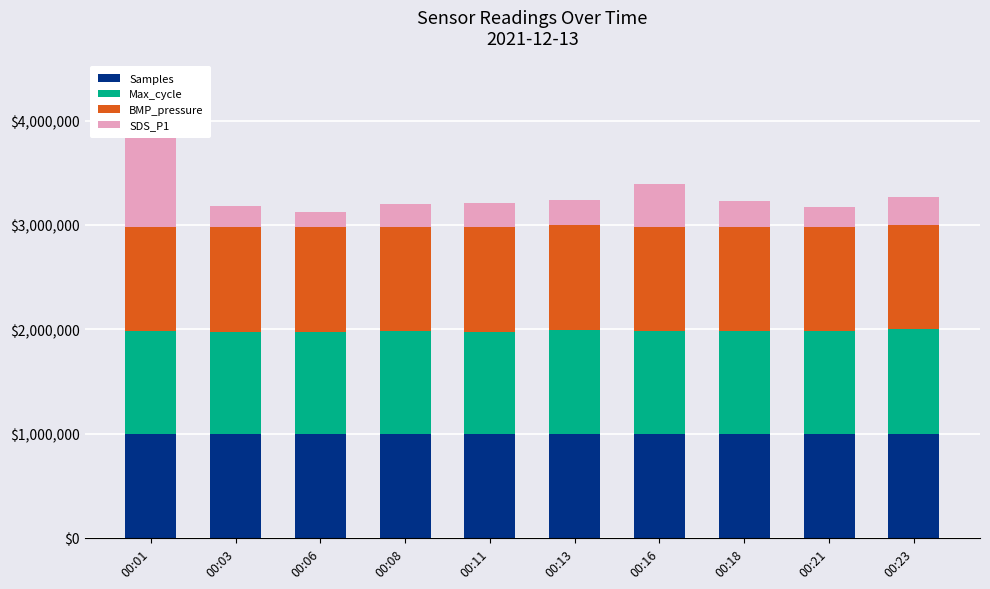

Reading left to right, extract all data points from this chart.

Samples: 1000000.0	999980.5	999956.0	999968.5	999967.2	999968.7	999926.7	999920.8	999954.6	999942.9
Max_cycle: 979663.0	978016.7	978161.9	980147.2	978016.7	997046.3	978743.0	978549.3	979178.8	1000000.0
BMP_pressure: 999788.5	999788.5	999818.7	1000000.0	999869.1	999919.4	999919.4	999838.9	999869.1	999849.0
SDS_P1: 1000000.0	205338.8	143737.2	219712.5	232032.9	246406.6	410677.6	246406.6	190965.1	266940.5